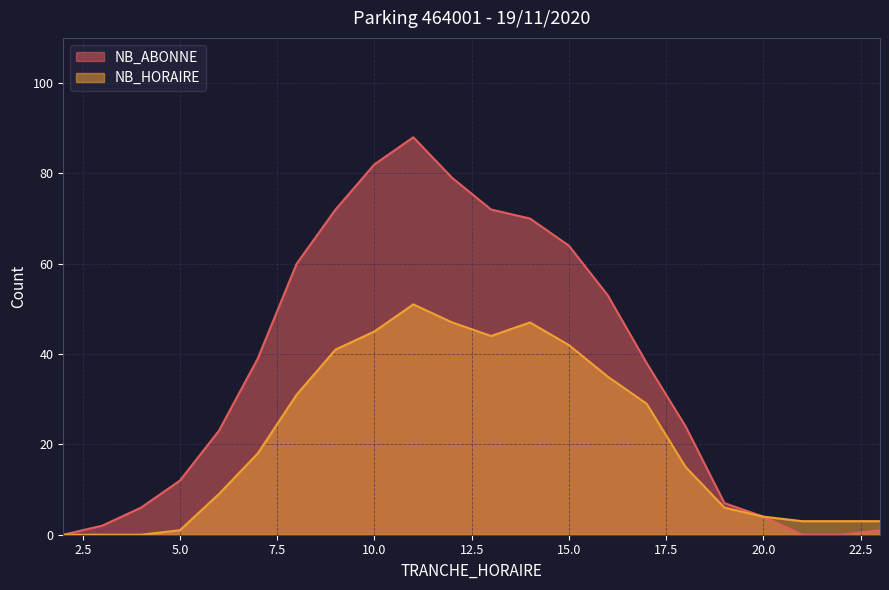

At which label is NB_ABONNE closest to 44?

7